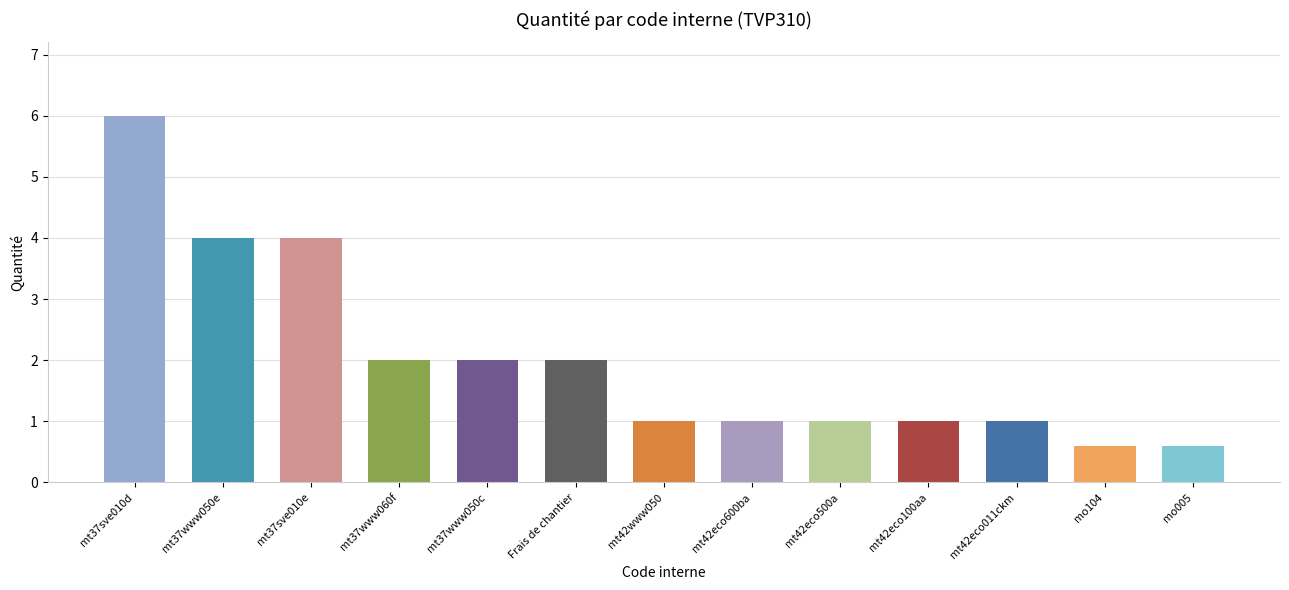

How many distinct data groups are displayed?

1